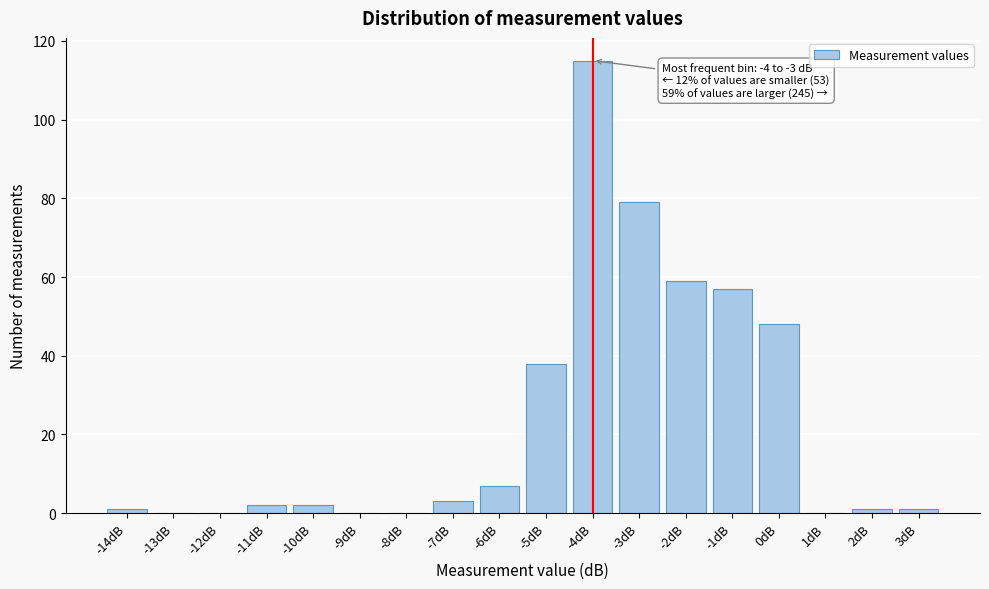

Reading right to left, transcribe all the data shown in this chart.

3dB=1	2dB=1	1dB=0	0dB=48	-1dB=57	-2dB=59	-3dB=79	-4dB=115	-5dB=38	-6dB=7	-7dB=3	-8dB=0	-9dB=0	-10dB=2	-11dB=2	-12dB=0	-13dB=0	-14dB=1